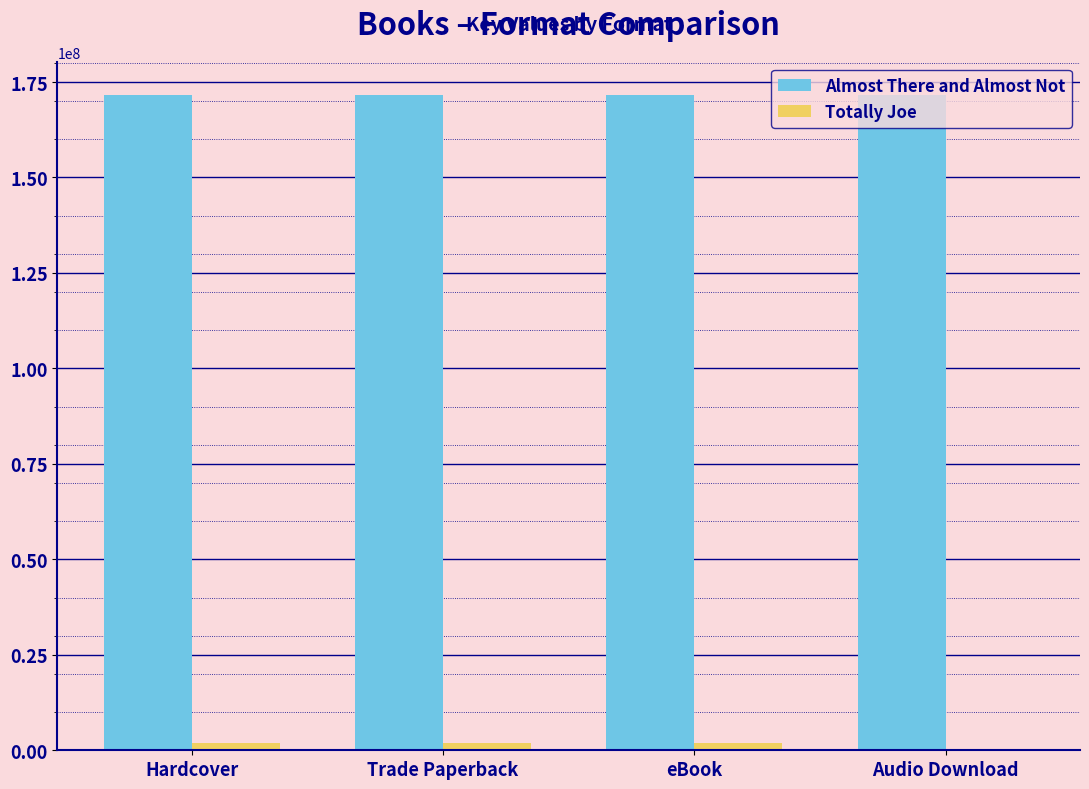

Read the Almost There and Almost Not value at Hardcover.

171714871